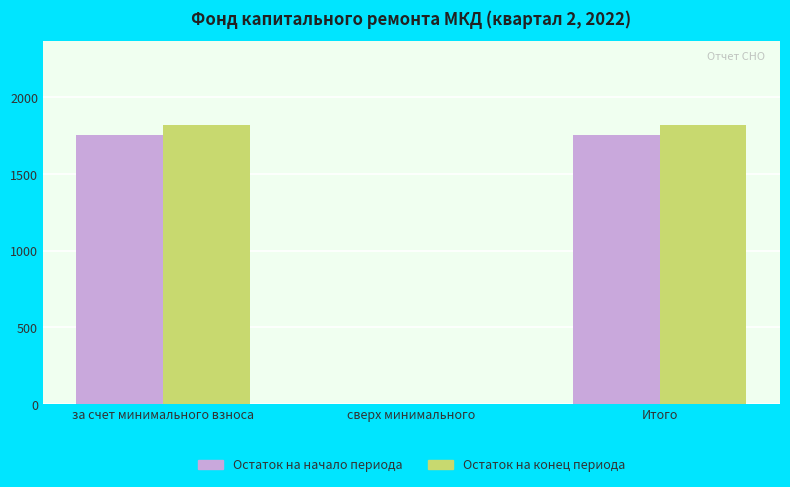

How many values in the Остаток на начало периода series exceed 1755?

2